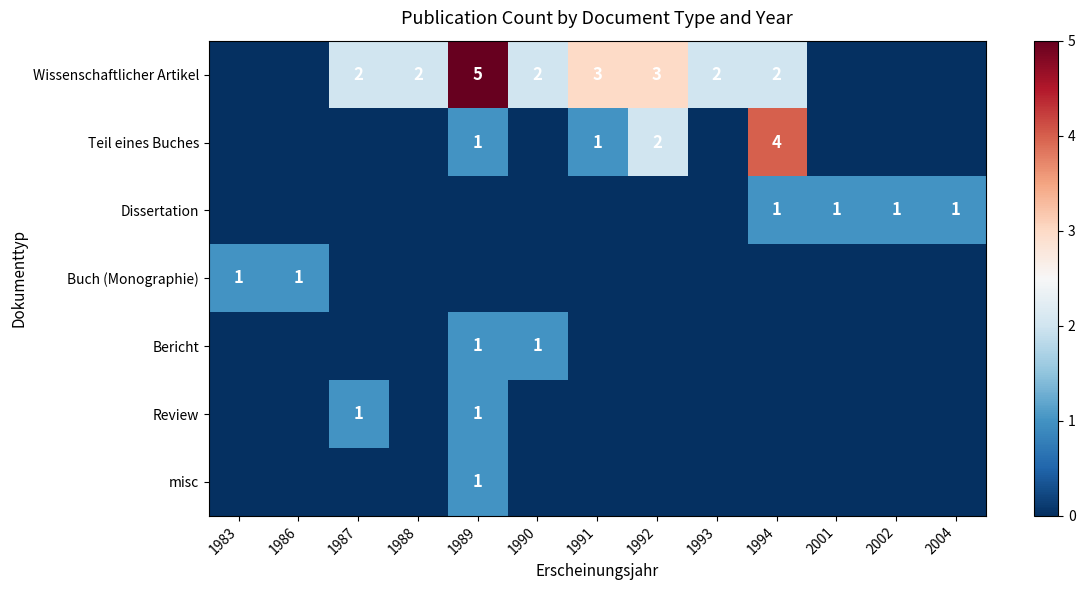

At 1994, list the series in order from smallest to largest.

Buch (Monographie), Bericht, Review, misc, Dissertation, Wissenschaftlicher Artikel, Teil eines Buches